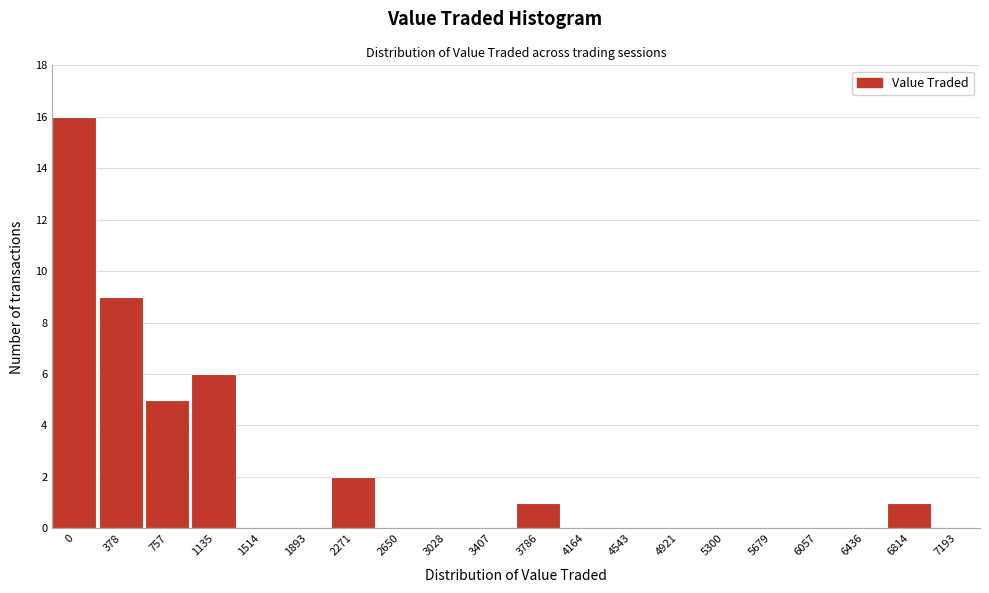

Reading left to right, transcribe all the data shown in this chart.

0=16	378=9	757=5	1135=6	1514=0	1893=0	2271=2	2650=0	3028=0	3407=0	3786=1	4164=0	4543=0	4921=0	5300=0	5679=0	6057=0	6436=0	6814=1	7193=0